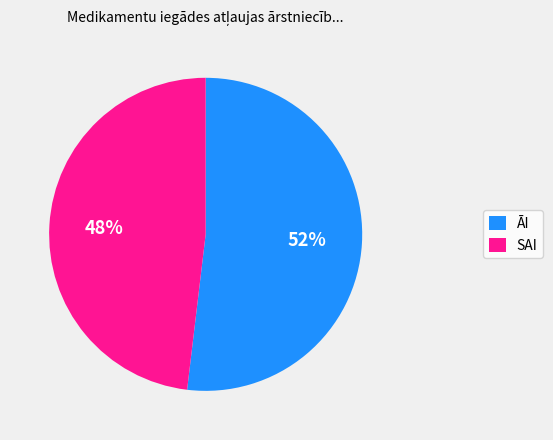

To the nearest percent, what portion does SAI represent?

48%